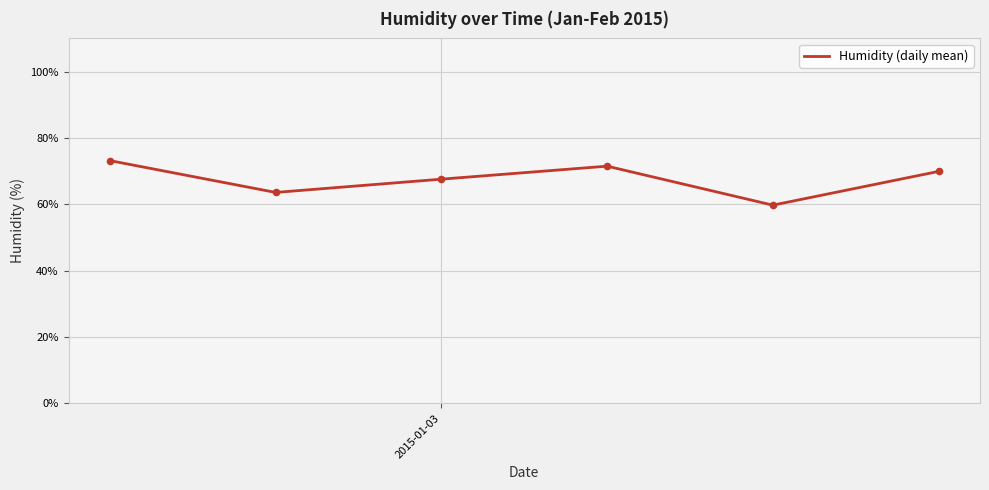

What is the sum of all values?

405.5